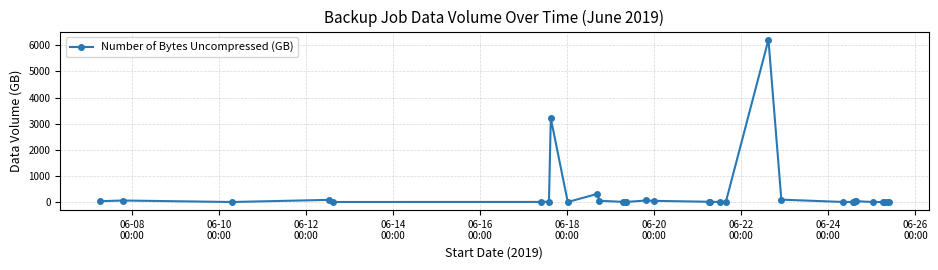

What is the value of the 8th point from the left?

3206.8